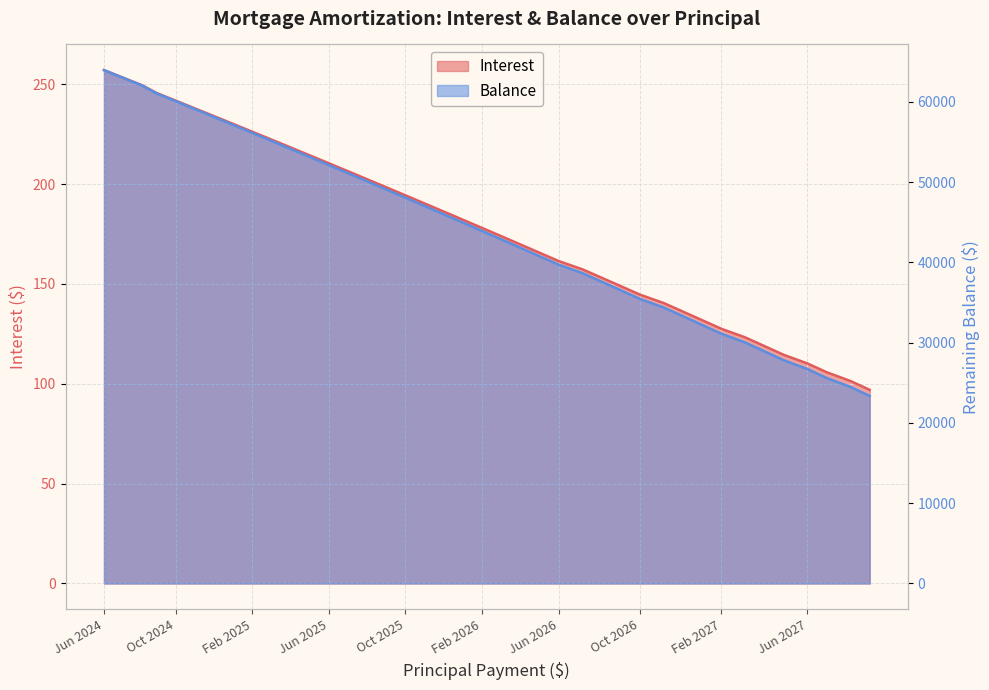

At which label does Interest reach its minimum?

Sep 2027